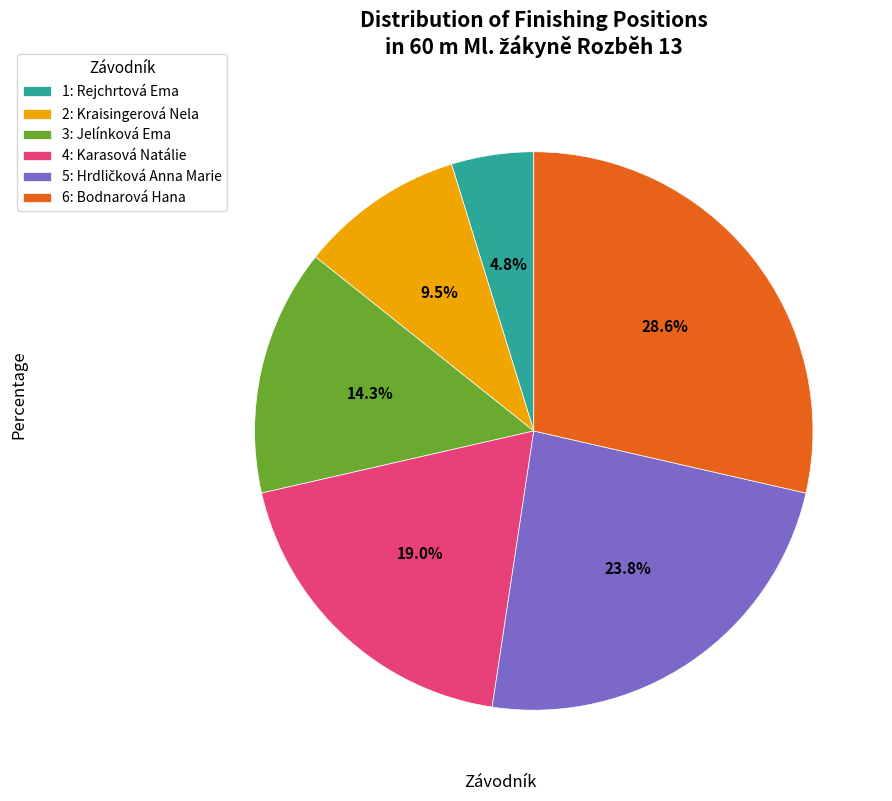

Approximately how many times larger is the value at 2: Kraisingerová Nela compared to 1: Rejchrtová Ema?

2.0